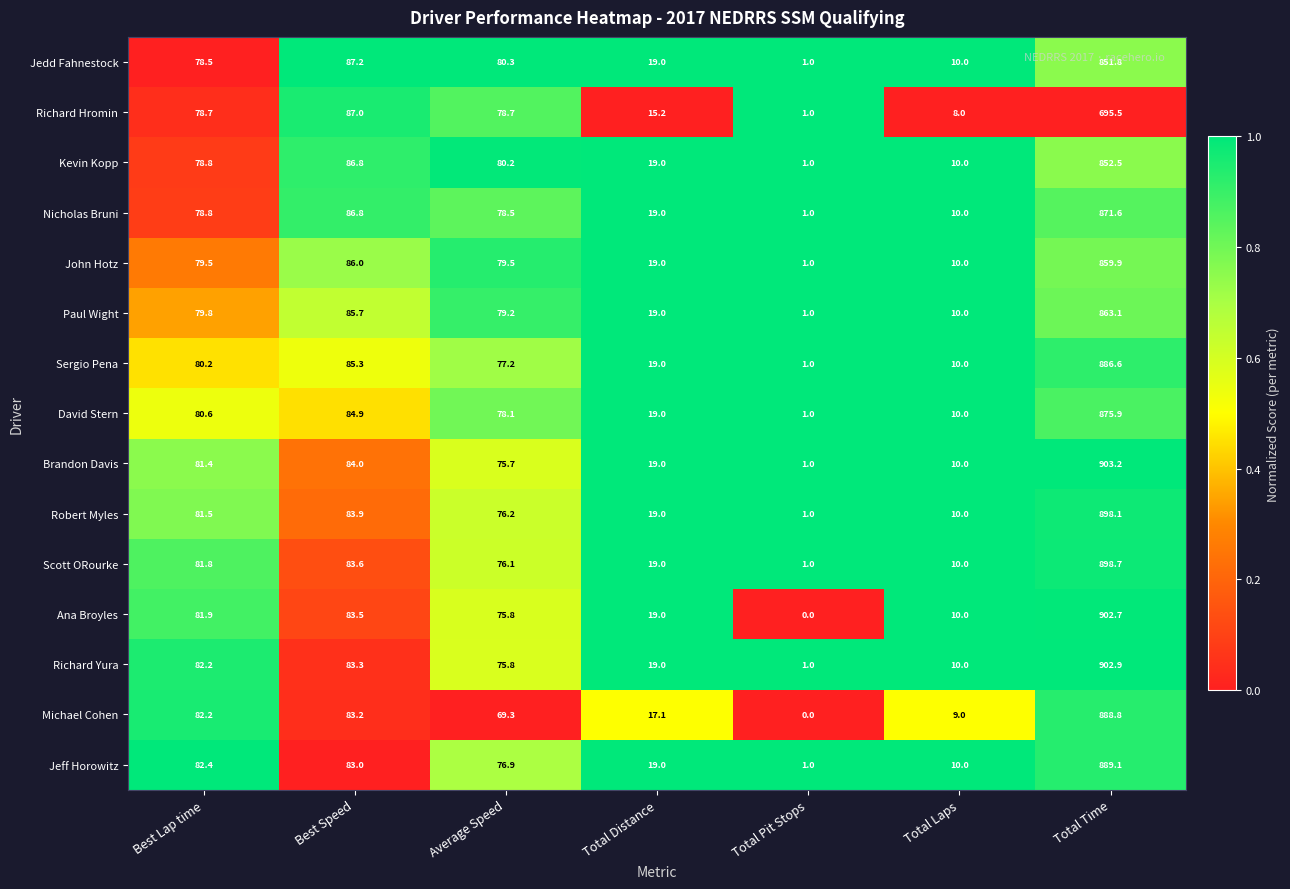

At which label is John Hotz closest to 430?

Best Speed